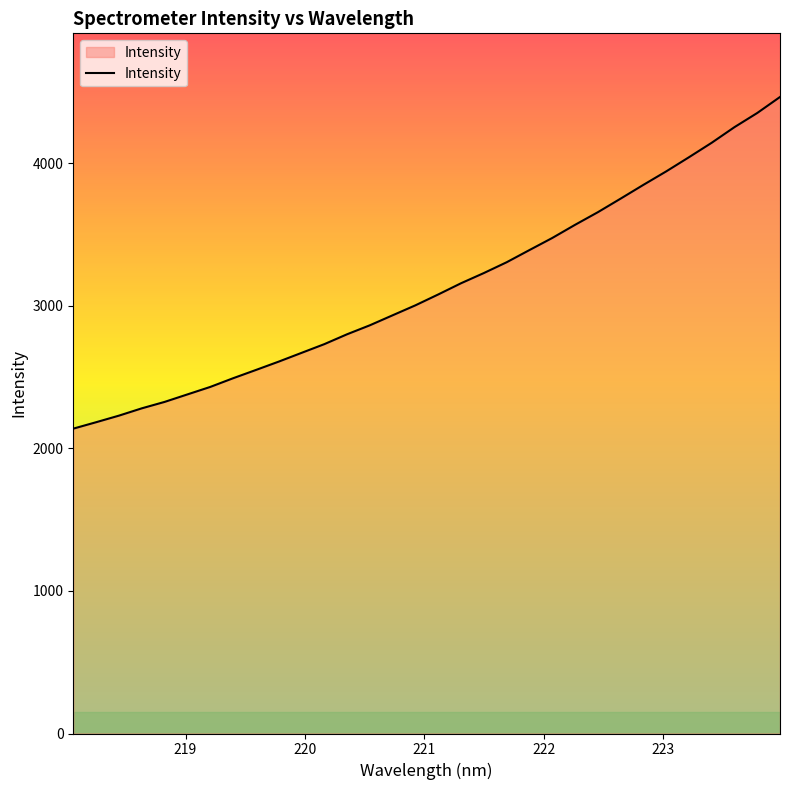

What is the maximum value shown in the chart?

4464.1